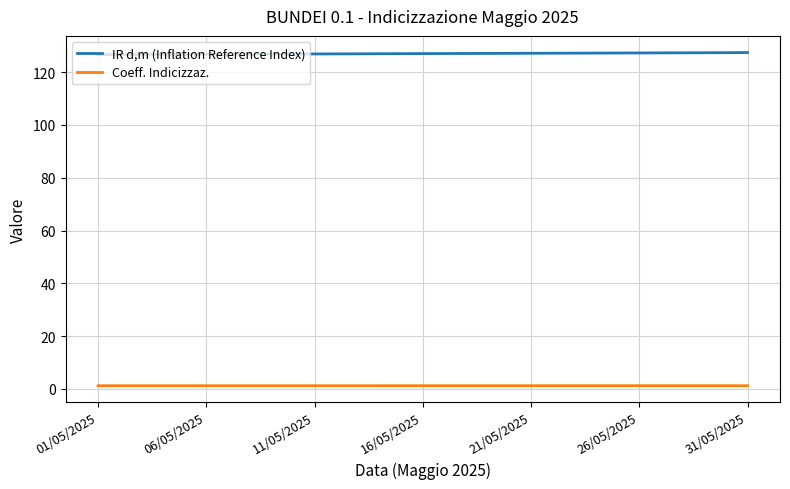

What is the lowest value of the IR d,m (Inflation Reference Index) series?

126.7